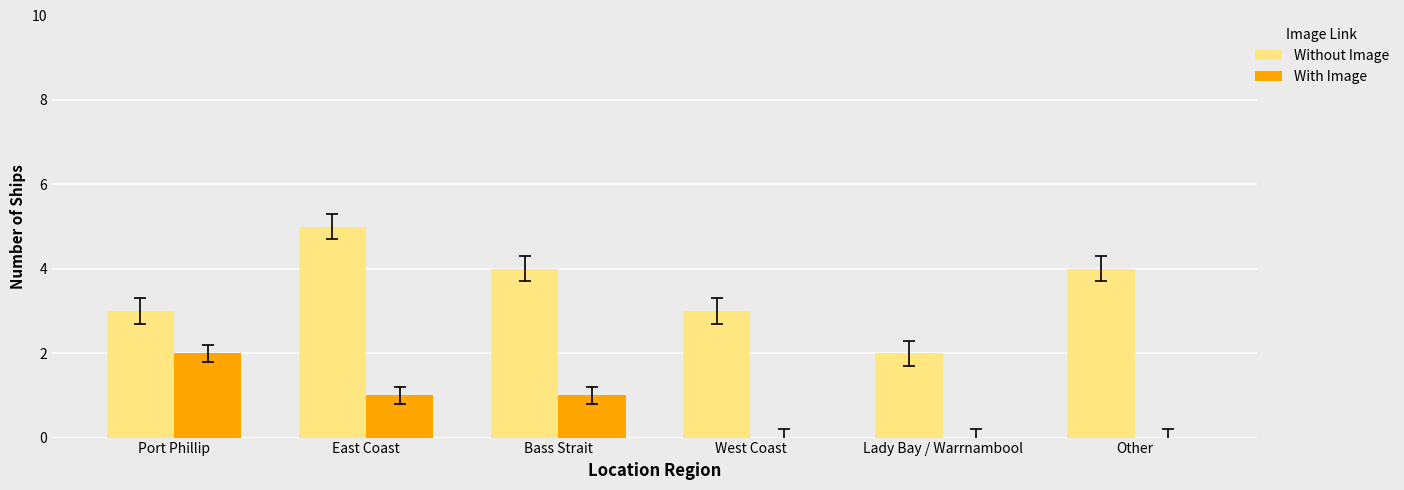

Are the bars grouped side by side (vs. stacked)?

Yes